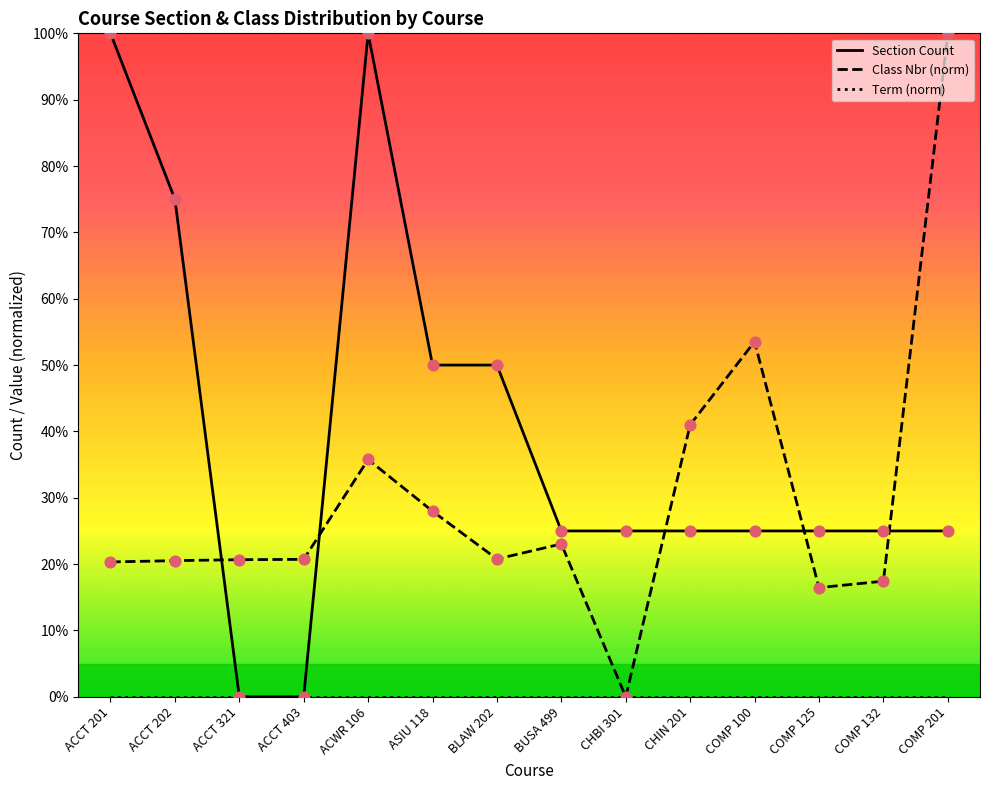

At which category is the sum across all series the highest?

ACWR 106